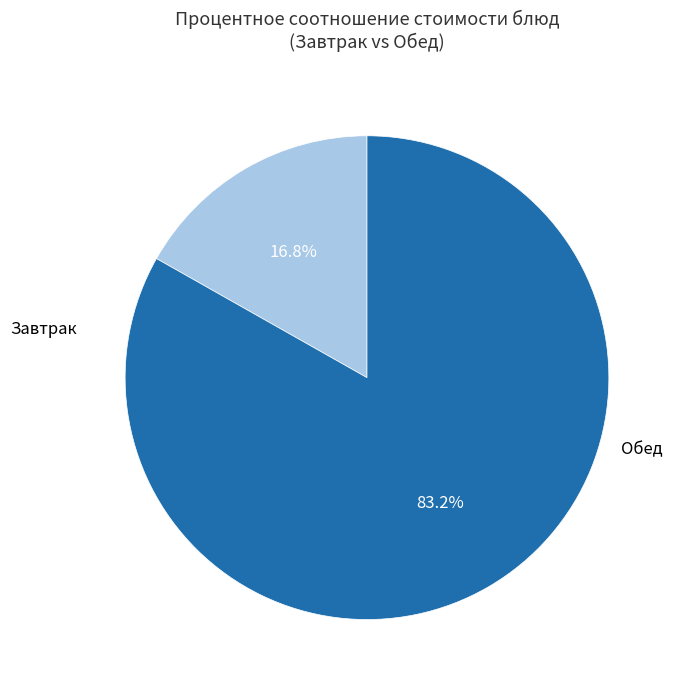

Is there a majority slice in this chart?

Yes